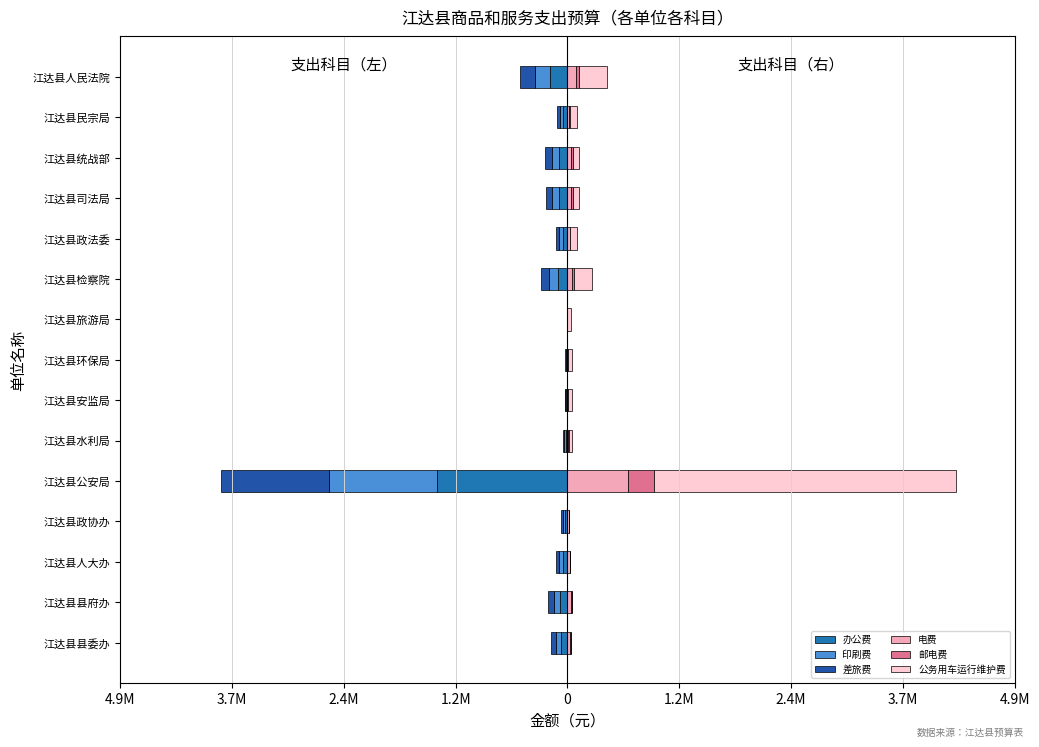

What is the sum of all 电费 values?

1051199.7